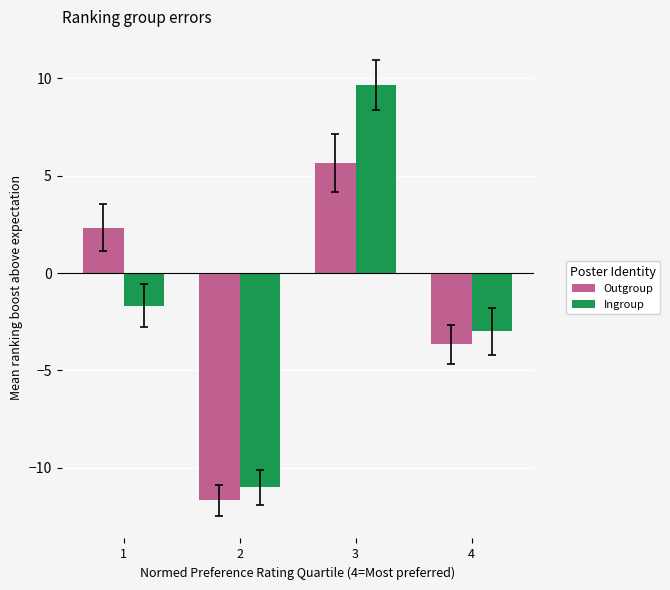

How many data points in Ingroup are above -1?

1